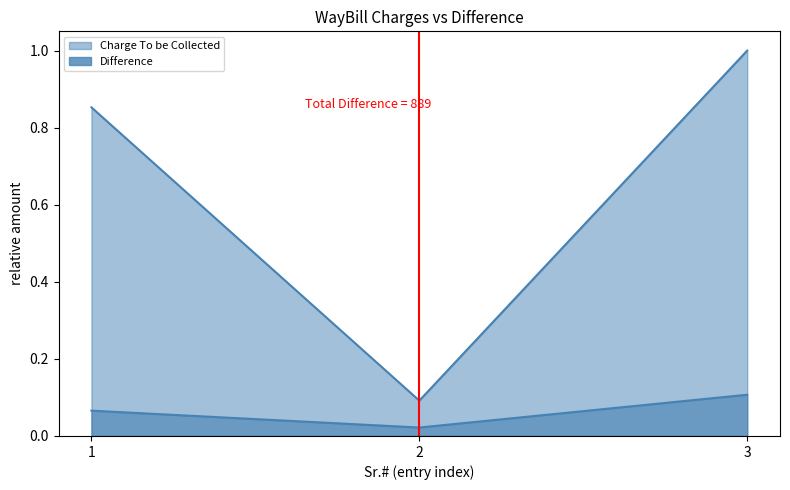

Rank the series at 2 from lowest to highest value.

Difference, Charge To be Collected